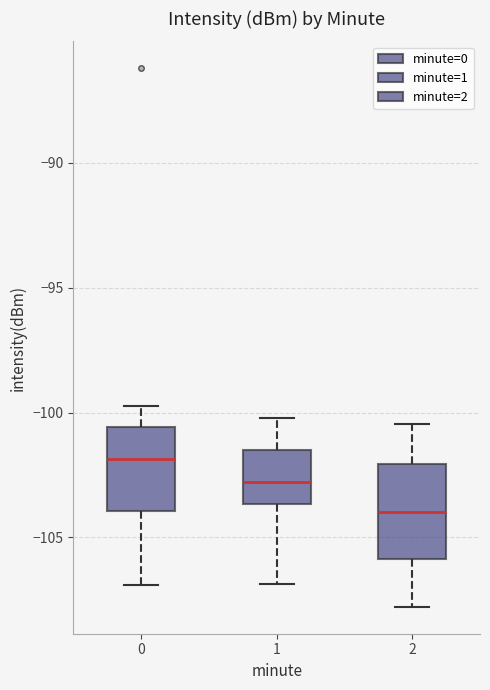

Which box has the lowest median line?

2